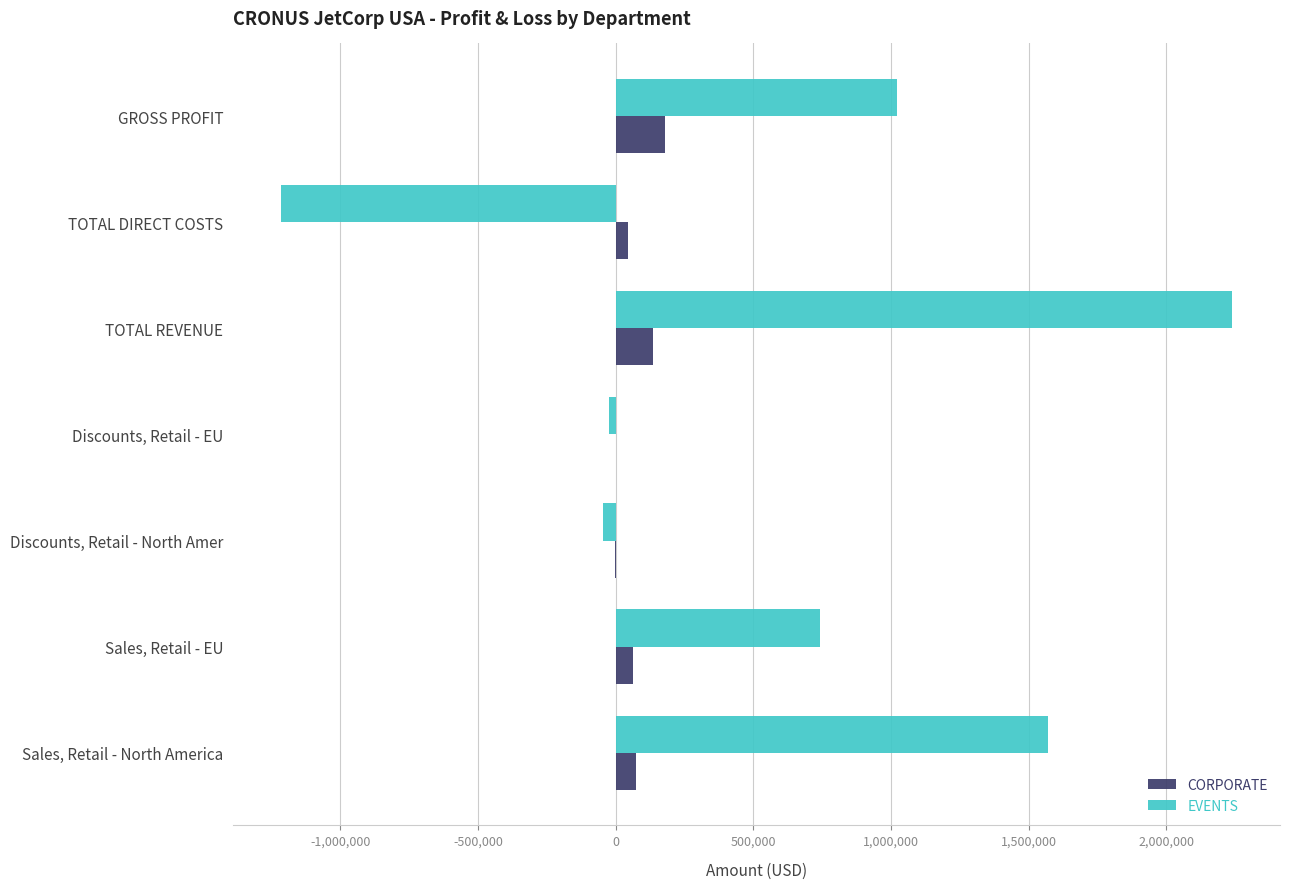

Between Discounts, Retail - North Amer and GROSS PROFIT, which series saw the biggest shift?

EVENTS